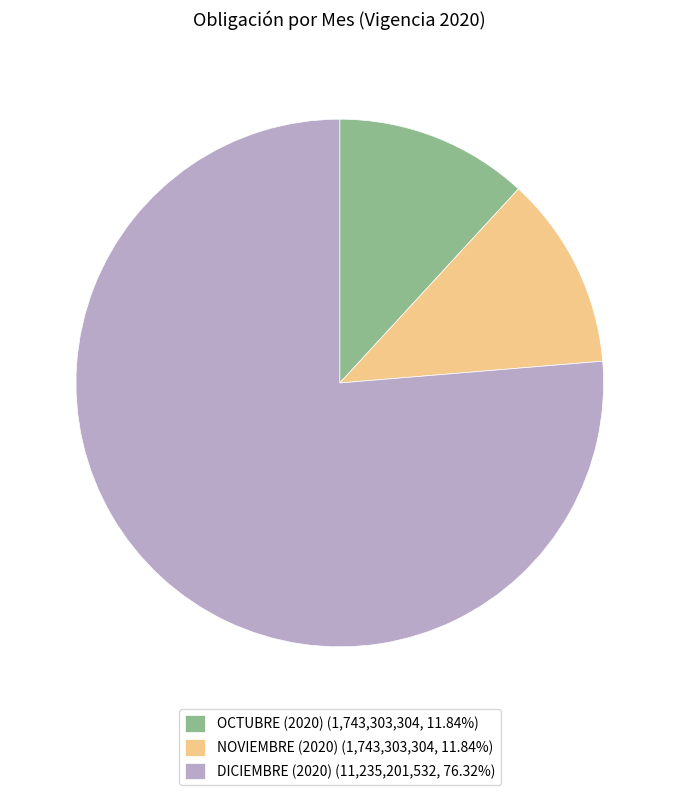

Do OCTUBRE (2020) (1,743,303,304, 11.84%) and NOVIEMBRE (2020) (1,743,303,304, 11.84%) together represent more than half of the pie?

No